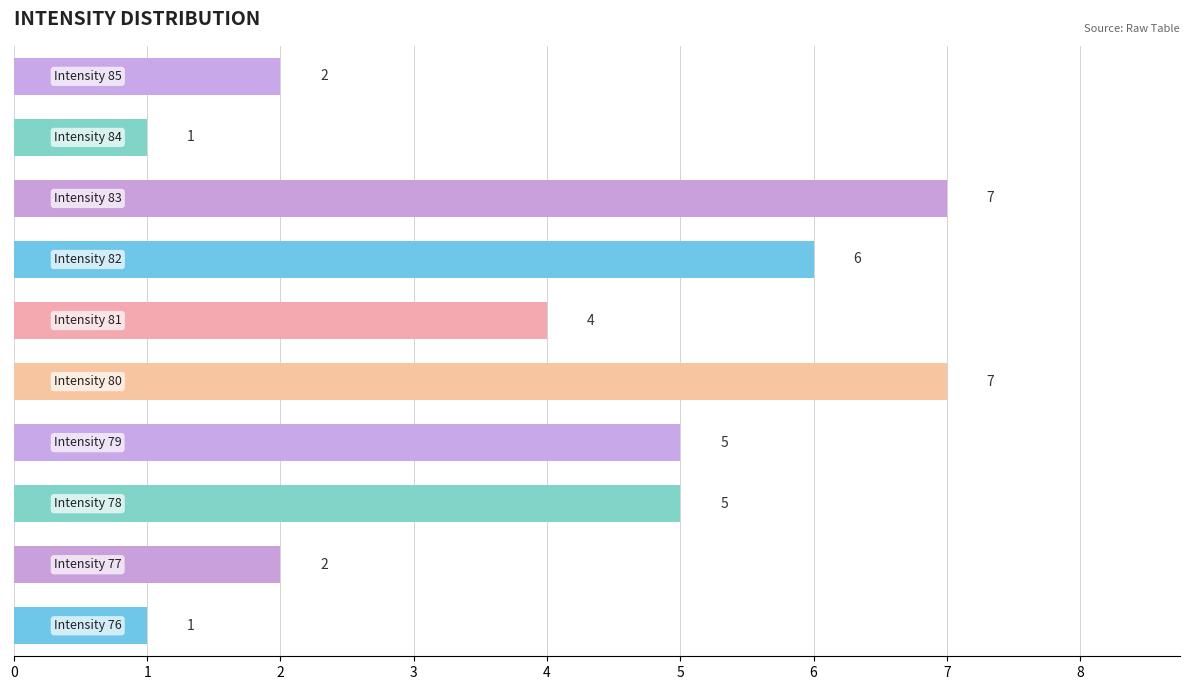

How many values are between 2 and 6?

6